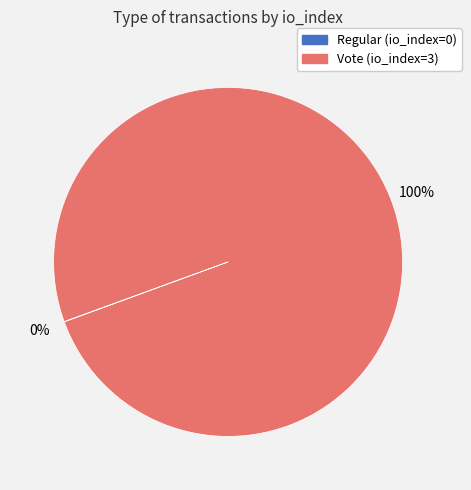

To the nearest percent, what portion does Vote (io_index=3) represent?

100%